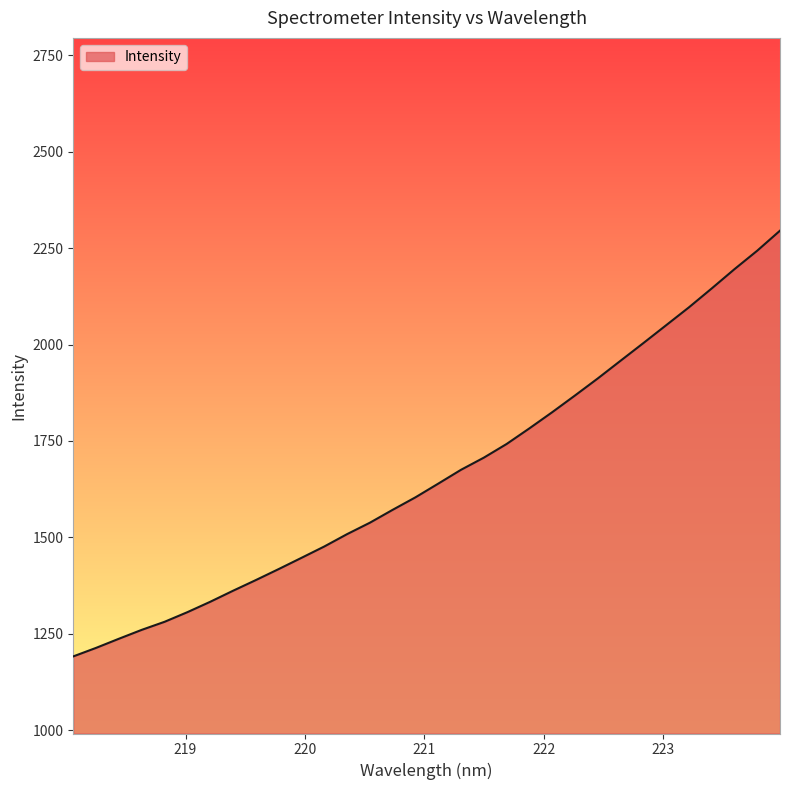

What is the smallest value displayed?

1191.0